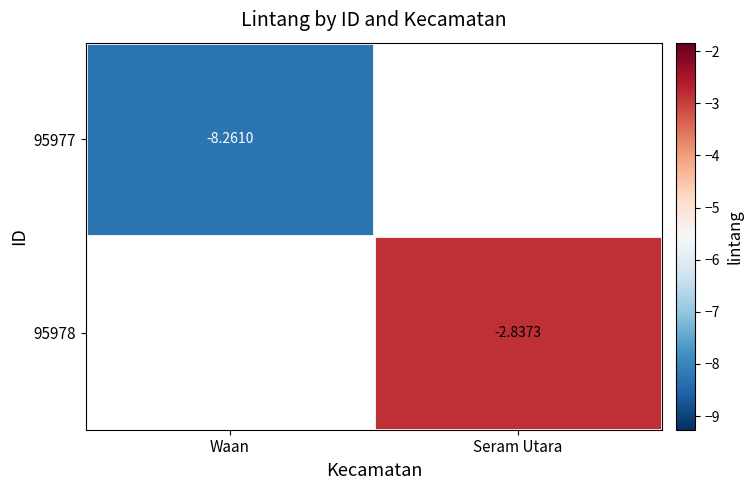

Is the value of 95977 at Waan greater than the value of 95978 at Seram Utara?

No